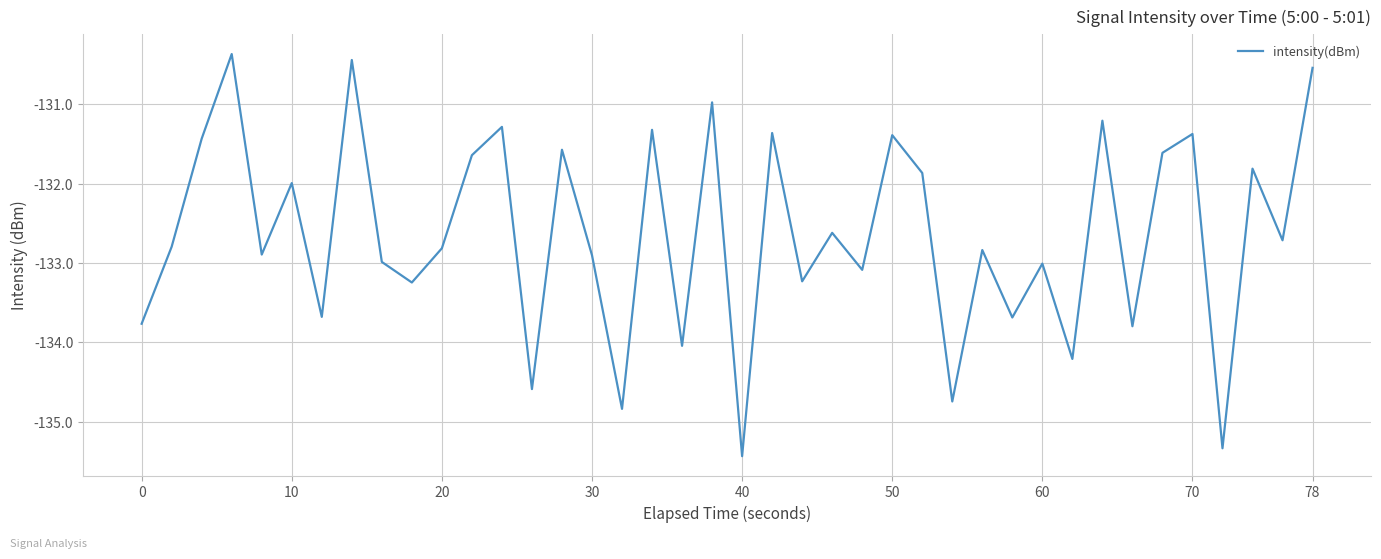

What is the minimum value shown in the chart?

-135.4